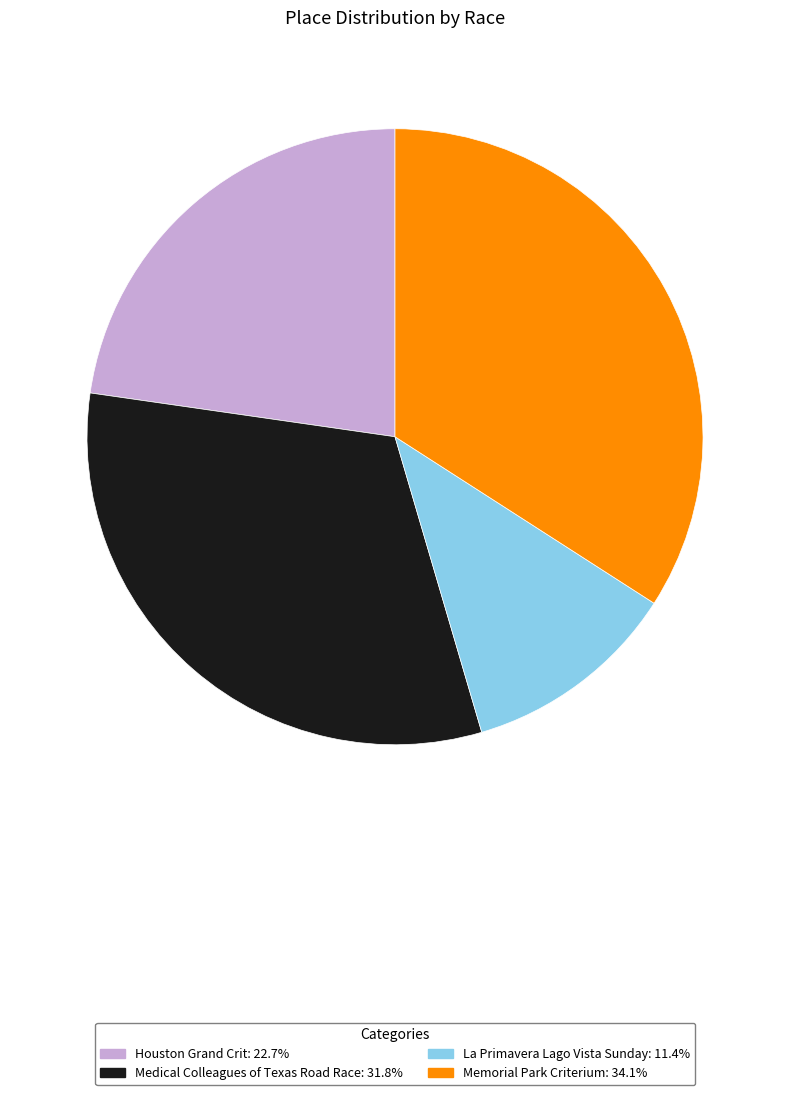

Do Houston Grand Crit and La Primavera Lago Vista Sunday together represent more than half of the pie?

No